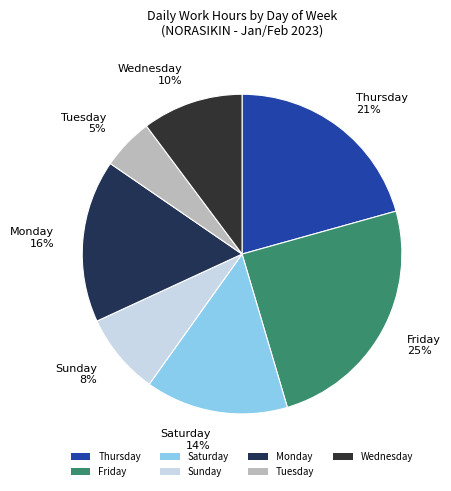

Is the sum of Sunday and Saturday greater than half?

No